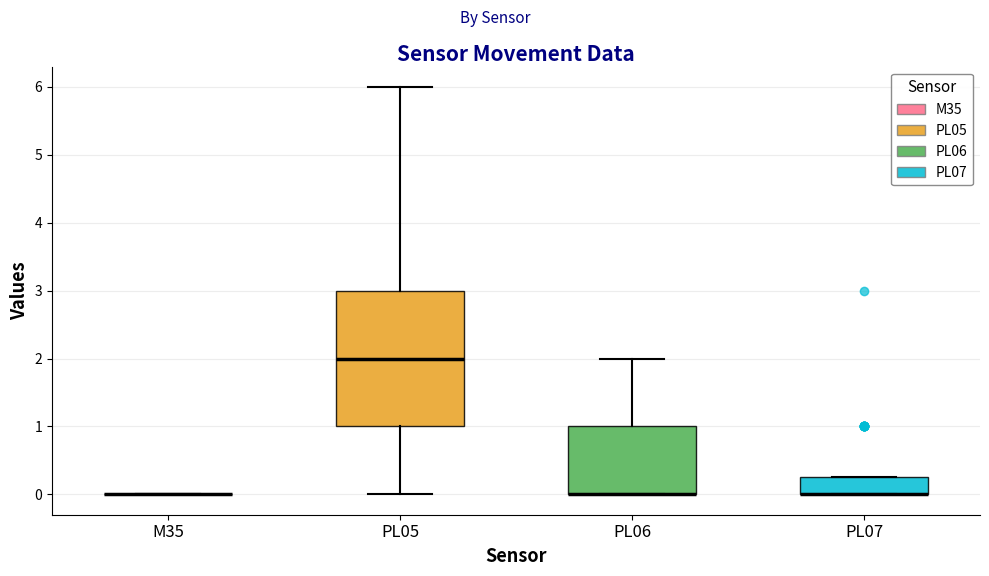

Where does the upper whisker of the box for PL06 end on the y-axis? The values are not printed on the chart, so give them approximately, as read against the axis.

2.0